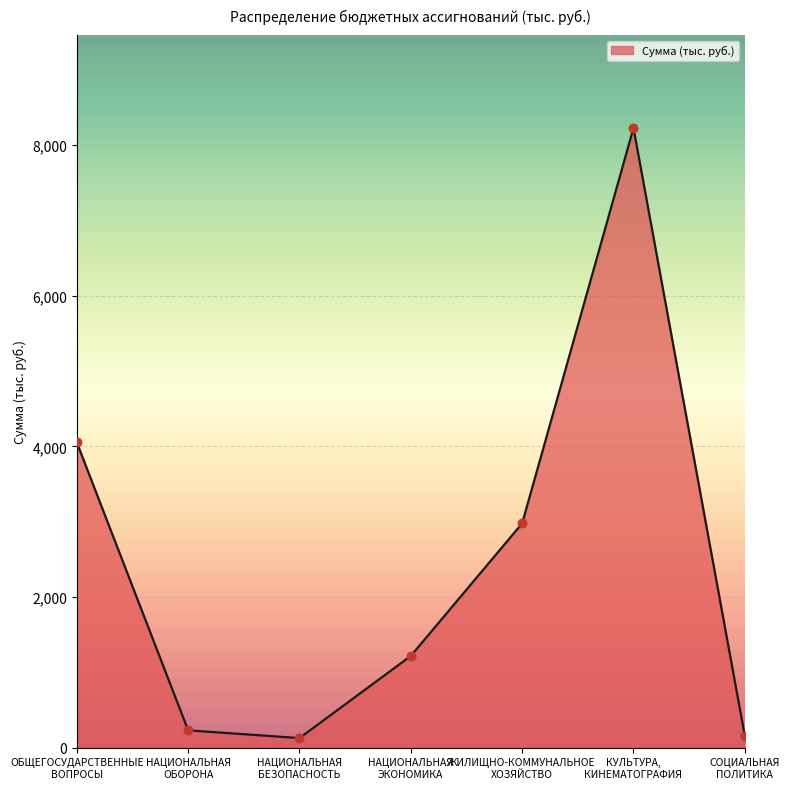

Which has a higher value, НАЦИОНАЛЬНАЯ
БЕЗОПАСНОСТЬ or ОБЩЕГОСУДАРСТВЕННЫЕ
ВОПРОСЫ?

ОБЩЕГОСУДАРСТВЕННЫЕ
ВОПРОСЫ